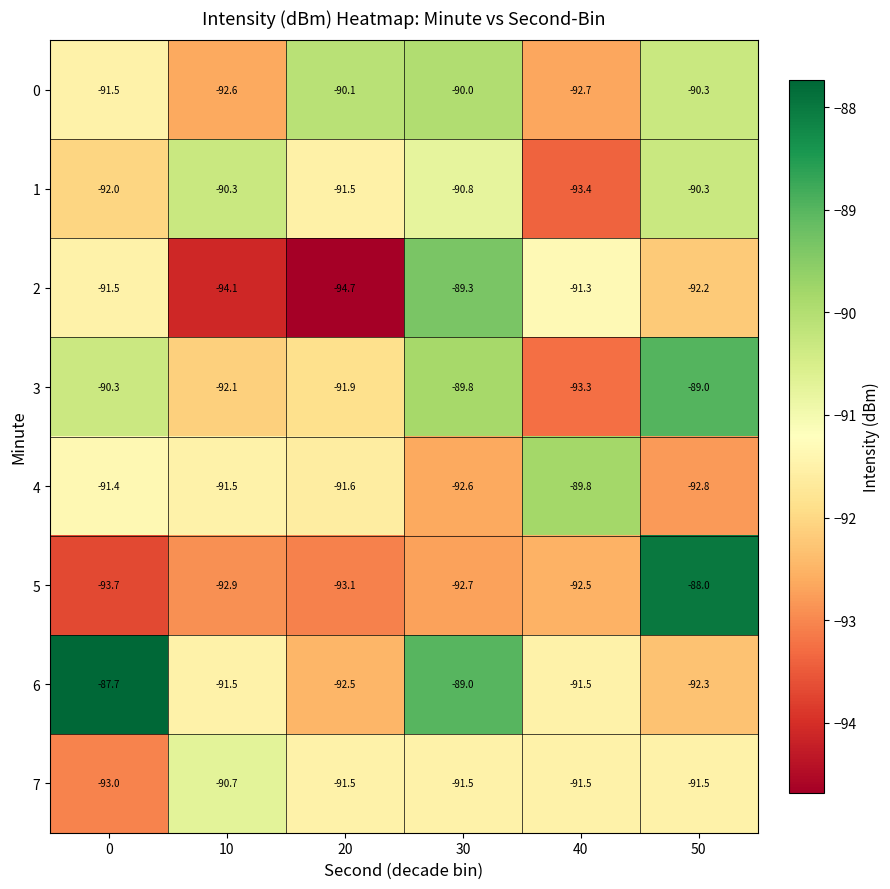

Which series has the widest spread of values?

5